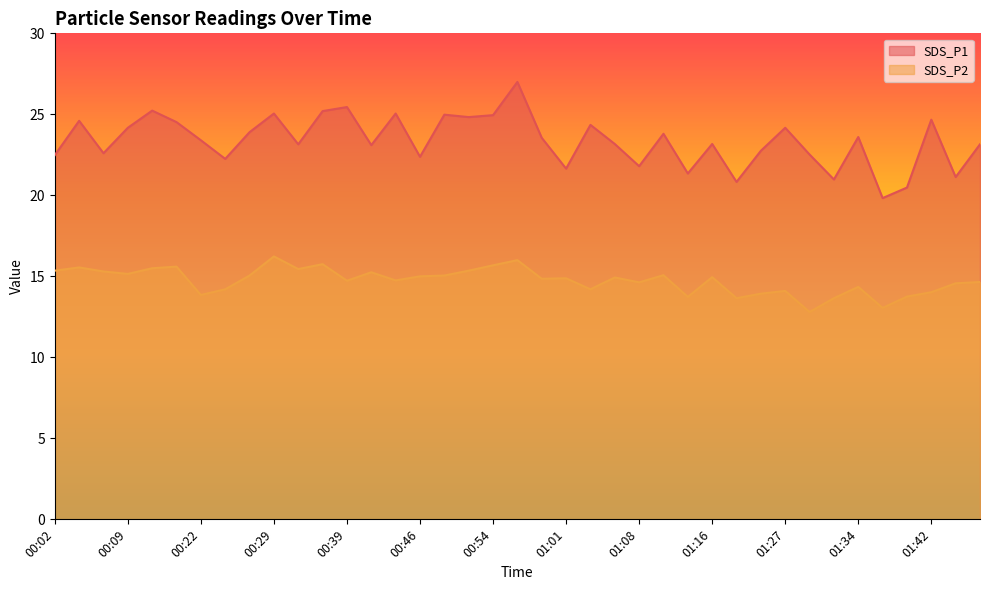

True or false: SDS_P2 and SDS_P1 cross at least once.

False